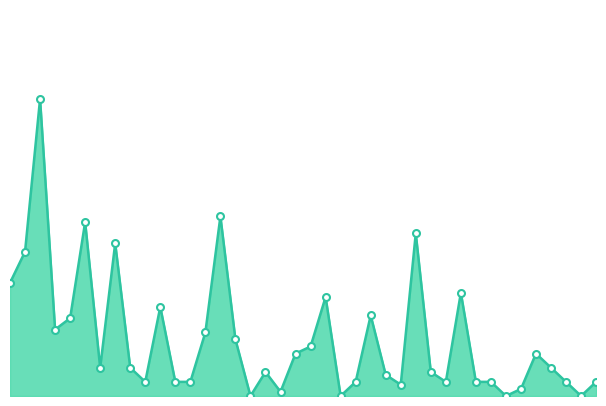

True or false: there are more than 1 points higher than both neighbors.

True